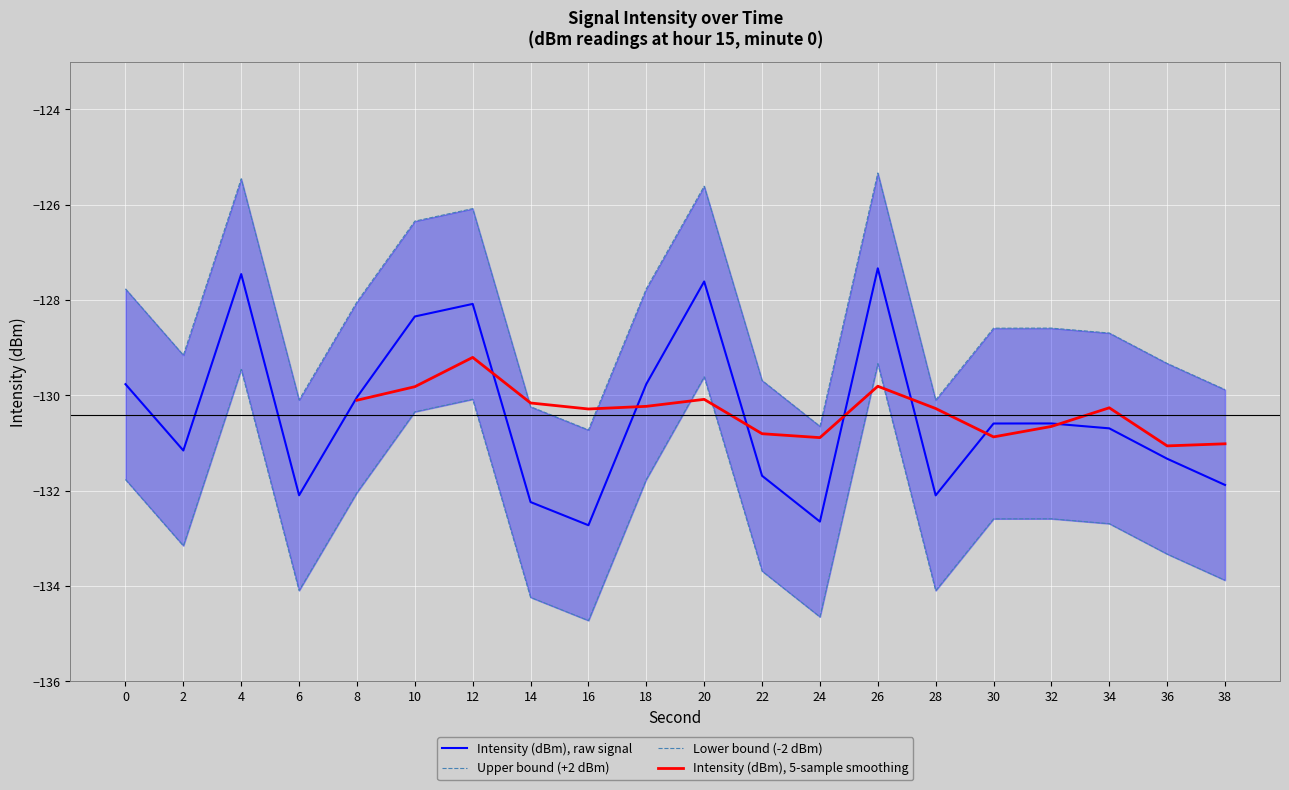

The value of intensity_lower at 32 is -132.6. True or false?

True